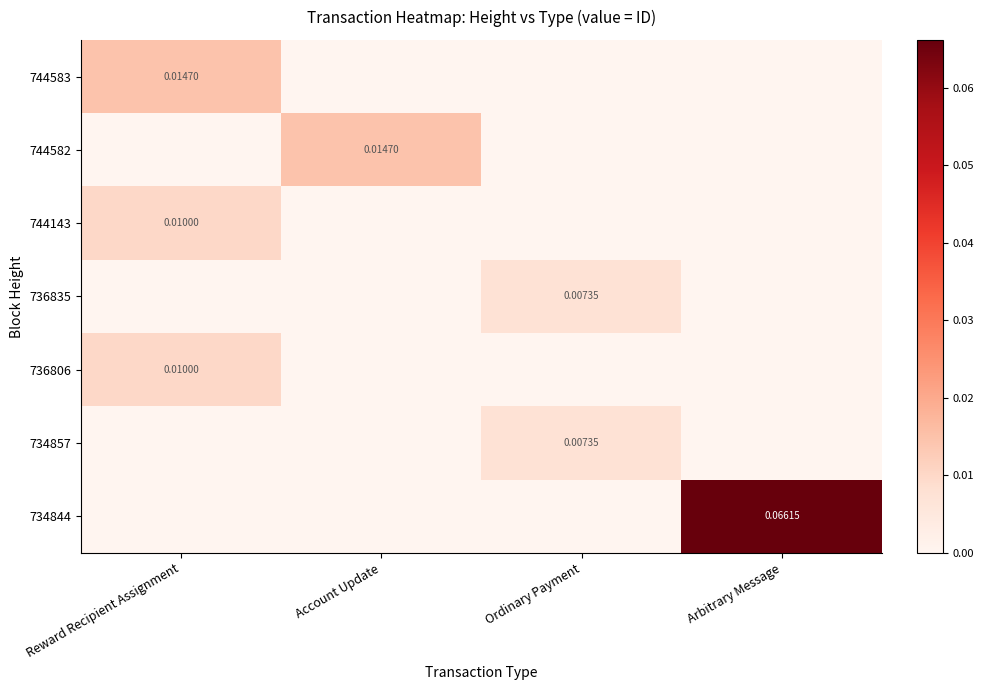

How many values in the 734857 series exceed 0?

1